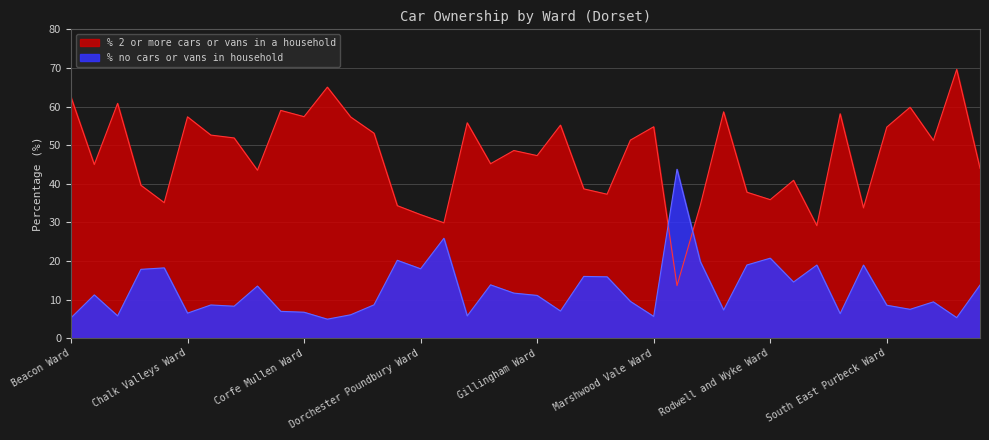

Reading left to right, what are all the values shown in this chart?

% no cars or vans in household: Beacon Ward=5.3	Beaminster Ward=11.2	Blackmore Vale=5.8	Blandford Ward=17.8	Bridport Ward=18.2	Chalk Valleys Ward=6.5	Charminster St. Mary's Ward=8.6	Chesil Bank Ward=8.3	Chickerell Ward=13.5	Colehill and Wimborne Minster East Ward=6.9	Corfe Mullen Ward=6.7	Cranborne and Alderholt Ward=4.9	Cranborne Chase Ward=6.1	Crossways Ward=8.6	Dorchester East Ward=20.2	Dorchester Poundbury Ward=18.0	Dorchester West Ward=25.9	Eggardon Ward=5.8	Ferndown North Ward=13.8	Ferndown South Ward=11.7	Gillingham Ward=11.1	Hill Forts & Upper Tarrants Ward=7.0	Littlemoor and Preston Ward=16.0	Lyme and Charmouth Ward=15.9	Lytchett Matravers and Upton Ward=9.5	Marshwood Vale Ward=5.6	Melcombe Regis Ward=43.8	Portland Ward=19.8	Puddletown and Lower Winterborne Ward=7.3	Radipole Ward=19.0	Rodwell and Wyke Ward=20.7	Shaftesbury Town Ward=14.5	Sherborne East Ward=18.9	Sherborne Rural Ward=6.4	Sherborne West Ward=18.9	South East Purbeck Ward=8.5	St. Leonards and St. Ives Ward=7.5	Stalbridge and Marnhull Ward=9.4	Stour and Allen Vale Ward=5.3	Sturminster Newton Ward=13.8
% 2 or more cars or vans in a household: Beacon Ward=62.5	Beaminster Ward=45.0	Blackmore Vale=60.8	Blandford Ward=39.6	Bridport Ward=35.1	Chalk Valleys Ward=57.3	Charminster St. Mary's Ward=52.6	Chesil Bank Ward=51.9	Chickerell Ward=43.5	Colehill and Wimborne Minster East Ward=59.0	Corfe Mullen Ward=57.4	Cranborne and Alderholt Ward=65.0	Cranborne Chase Ward=57.3	Crossways Ward=53.1	Dorchester East Ward=34.3	Dorchester Poundbury Ward=32.0	Dorchester West Ward=29.9	Eggardon Ward=55.8	Ferndown North Ward=45.2	Ferndown South Ward=48.6	Gillingham Ward=47.3	Hill Forts & Upper Tarrants Ward=55.2	Littlemoor and Preston Ward=38.7	Lyme and Charmouth Ward=37.3	Lytchett Matravers and Upton Ward=51.3	Marshwood Vale Ward=54.8	Melcombe Regis Ward=13.6	Portland Ward=34.4	Puddletown and Lower Winterborne Ward=58.6	Radipole Ward=37.8	Rodwell and Wyke Ward=35.9	Shaftesbury Town Ward=40.9	Sherborne East Ward=29.1	Sherborne Rural Ward=58.1	Sherborne West Ward=33.8	South East Purbeck Ward=54.7	St. Leonards and St. Ives Ward=59.8	Stalbridge and Marnhull Ward=51.2	Stour and Allen Vale Ward=69.6	Sturminster Newton Ward=44.0